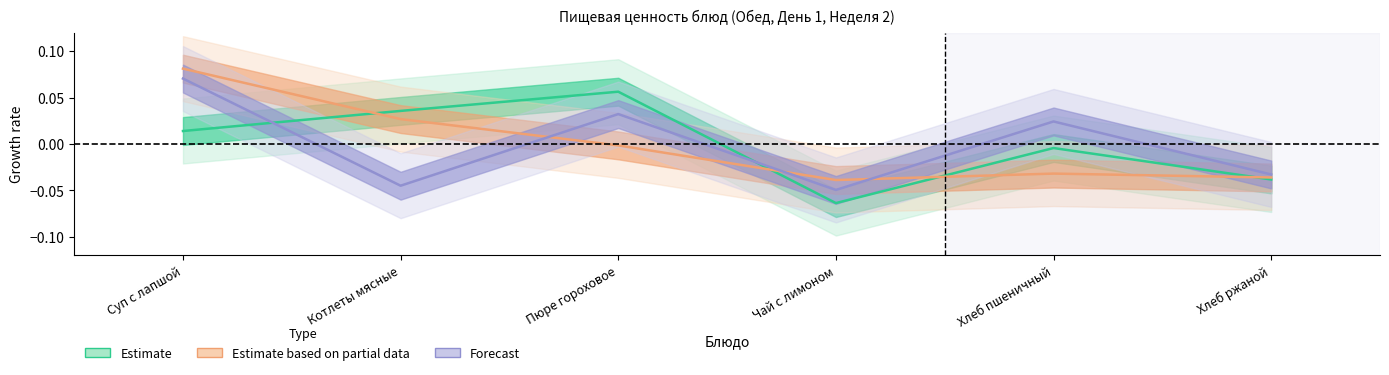

Reading right to left, transcribe all the data shown in this chart.

Estimate: Хлеб ржаной=-0.0	Хлеб пшеничный=-0.0	Чай с лимоном=-0.1	Пюре гороховое=0.1	Котлеты мясные=0.0	Суп с лапшой=0.0
Estimate based on partial data: Хлеб ржаной=-0.0	Хлеб пшеничный=-0.0	Чай с лимоном=-0.0	Пюре гороховое=-0.0	Котлеты мясные=0.0	Суп с лапшой=0.1
Forecast: Хлеб ржаной=-0.0	Хлеб пшеничный=0.0	Чай с лимоном=-0.0	Пюре гороховое=0.0	Котлеты мясные=-0.0	Суп с лапшой=0.1